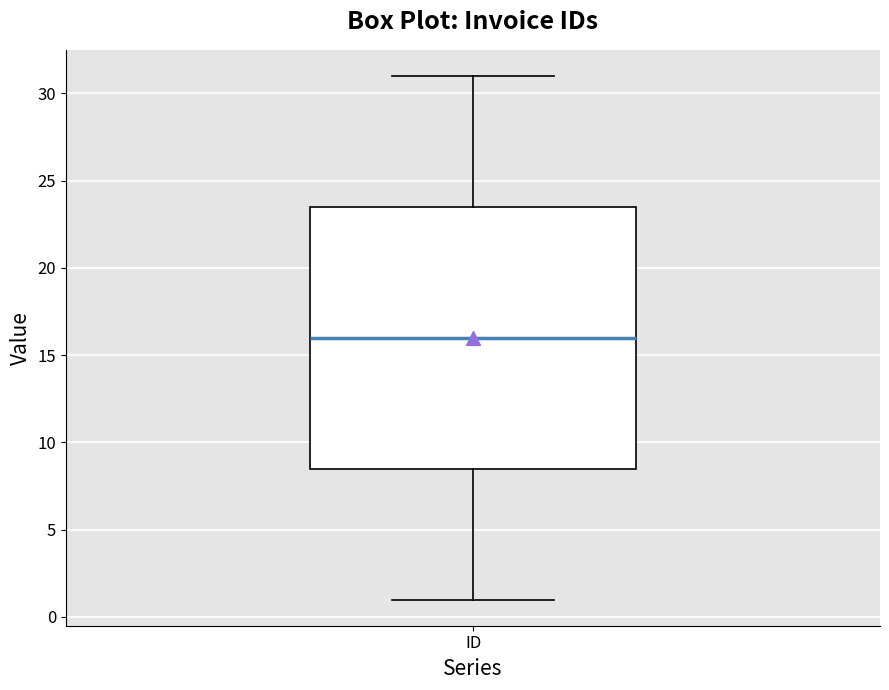

Read this box plot against the y-axis: the position of the median line, the range covered by the box, and the ends of both whiskers. The values are not printed on the chart, so give them approximately, as read against the axis.

median 16.0, box 8.5 to 23.5, whiskers 1.0 to 31.0